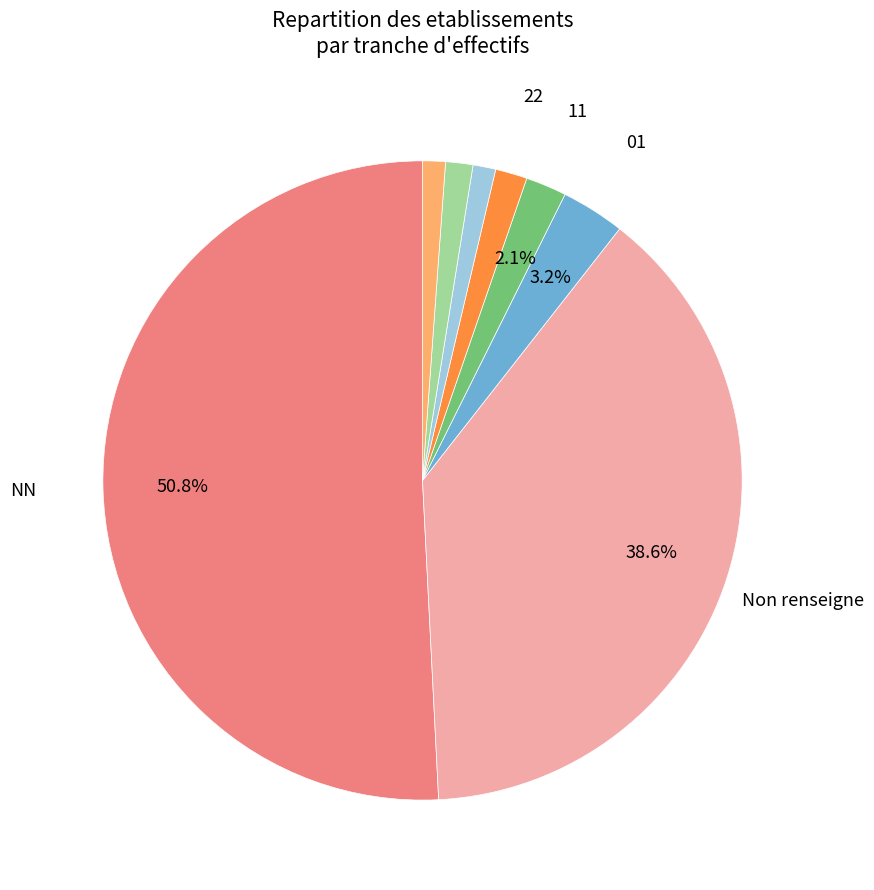

Does any single category account for the majority?

Yes